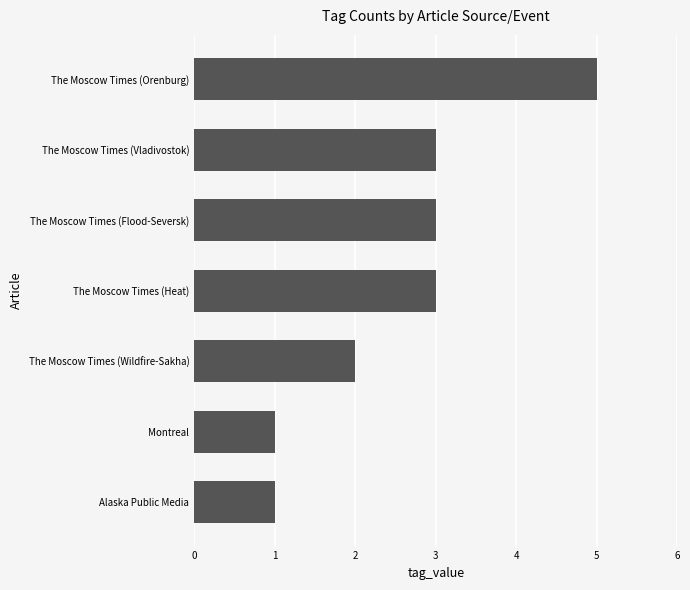

The value at The Moscow Times (Orenburg) is 2. True or false?

False